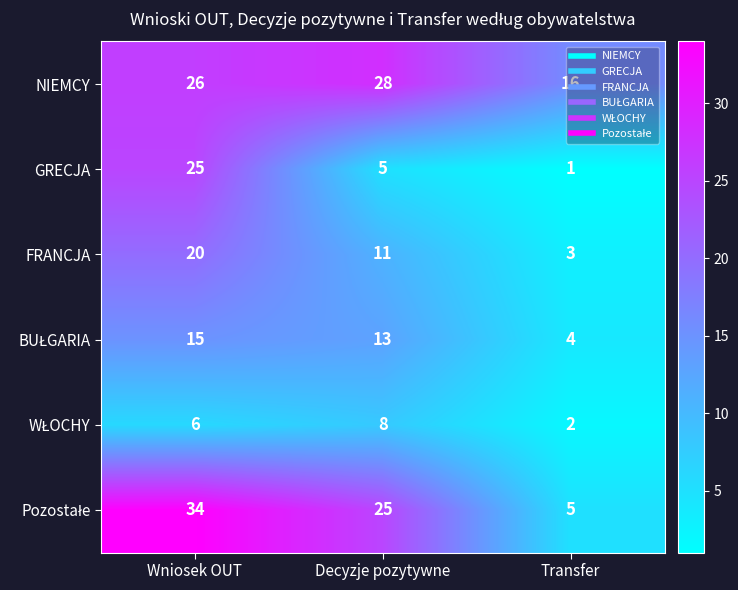

What is the average value of the FRANCJA series?

11